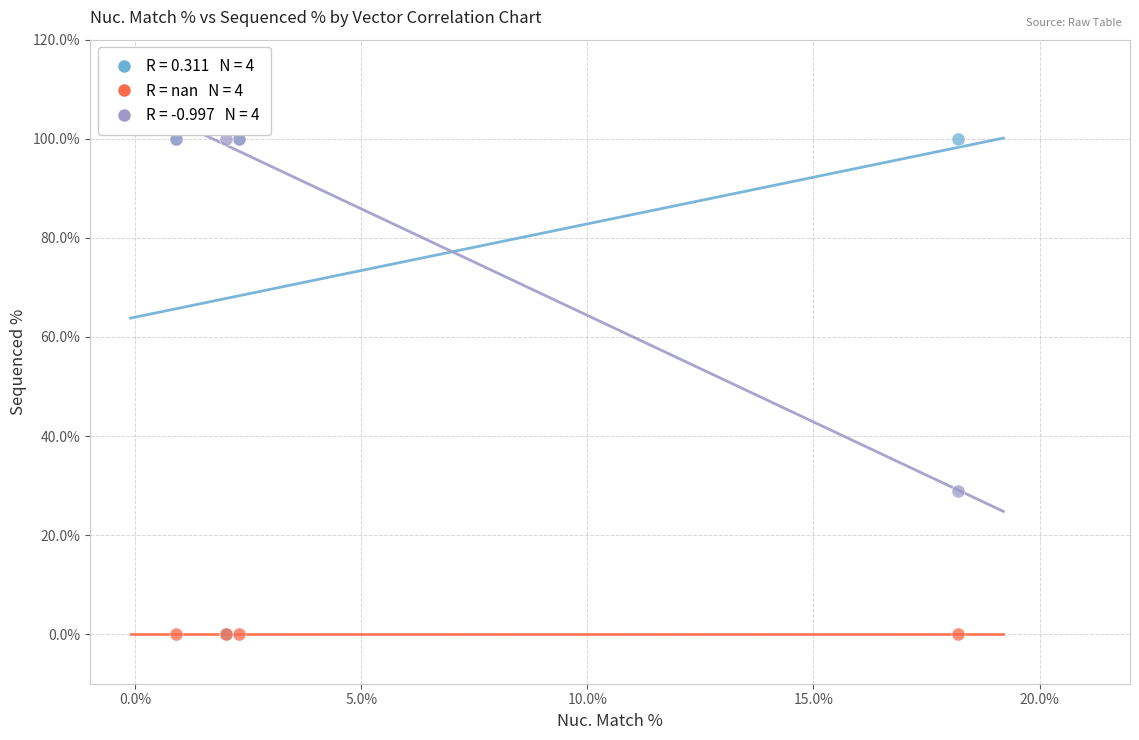

Across all series, what Y value is closest to 50?

28.8